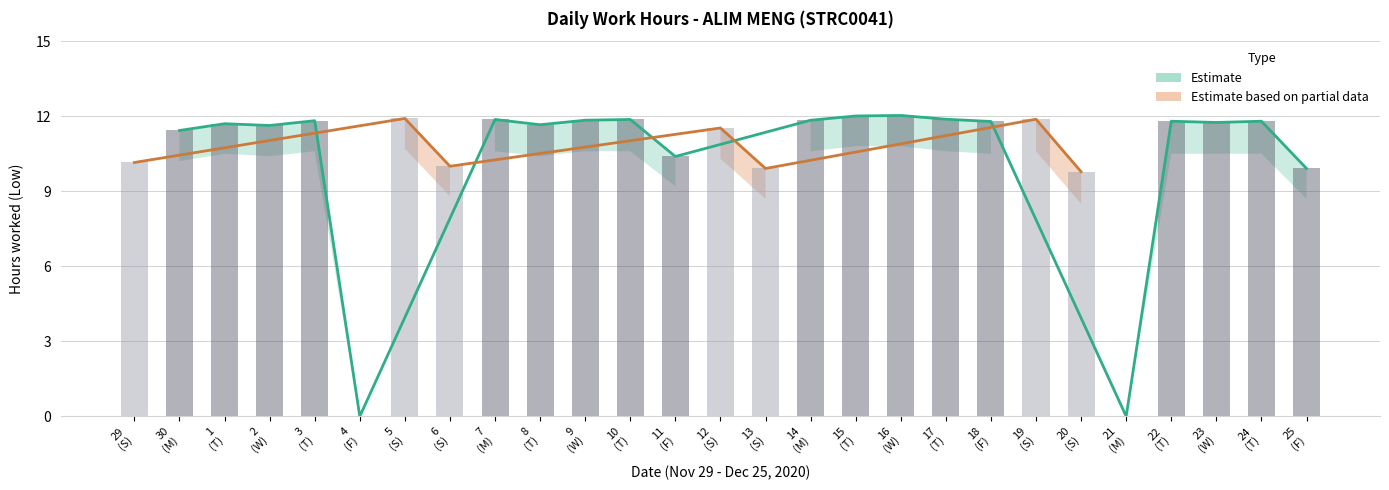

Approximately how many times larger is the value at 19 (S) compared to 16 (W)?

1.0